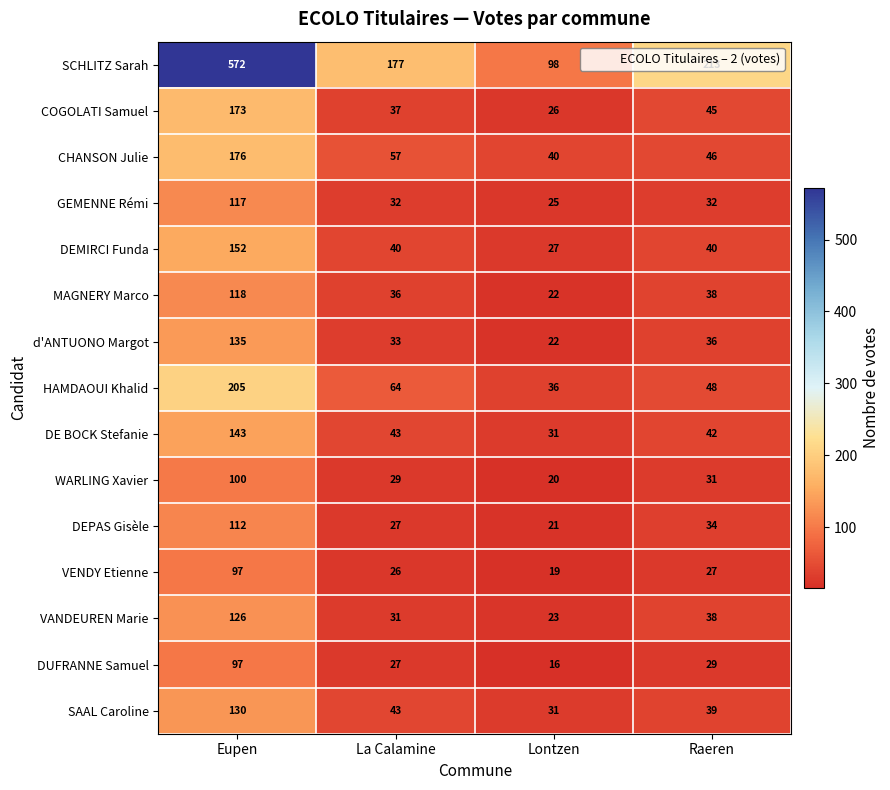

What is the sum of all DUFRANNE Samuel values?

169